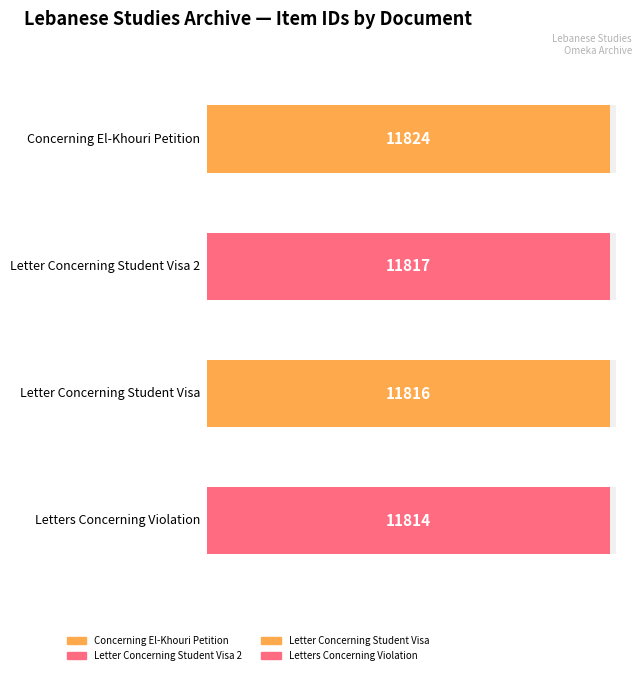

Reading left to right, what are all the values shown in this chart?

11824	11817	11816	11814